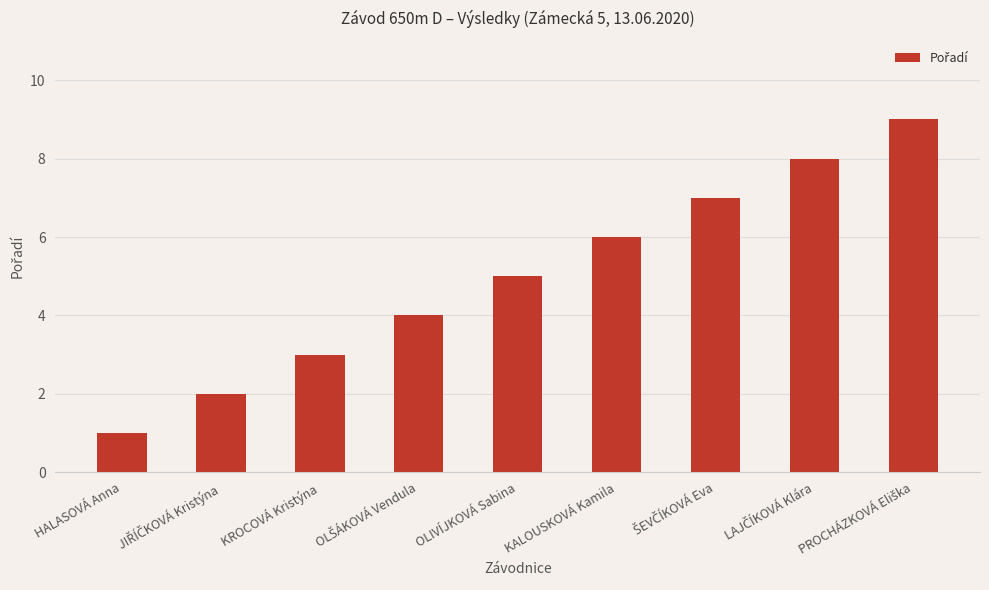

What is the maximum value shown in the chart?

9